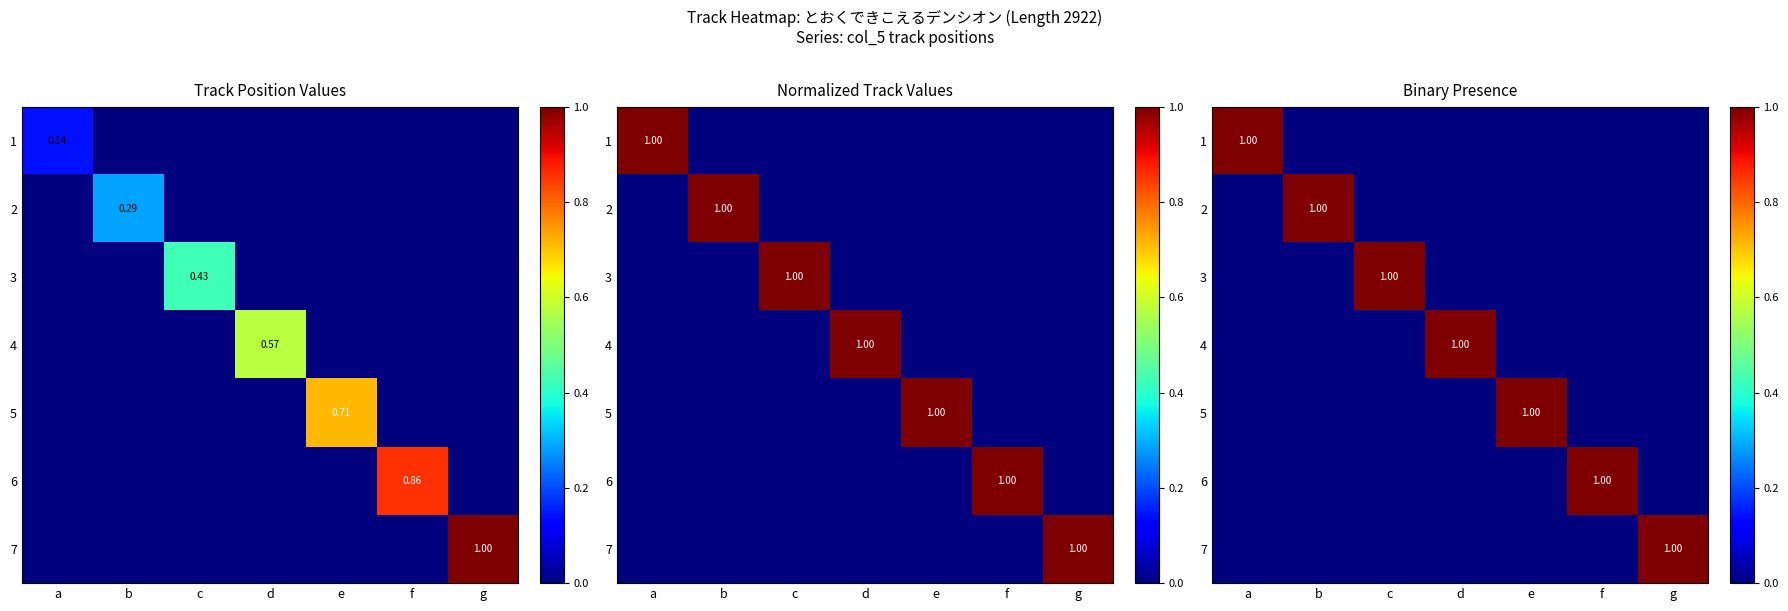

How many 7 values are between 0 and 1?

7